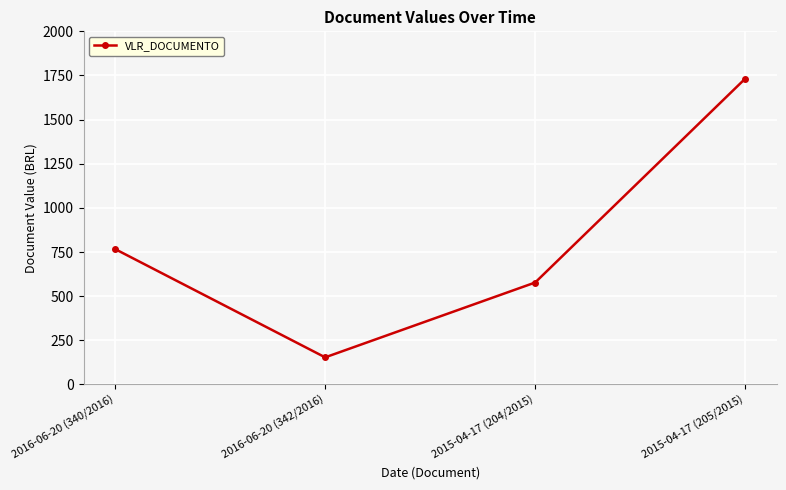

The chart shows a value of 1731.8 at 2015-04-17 (205/2015). True or false?

True